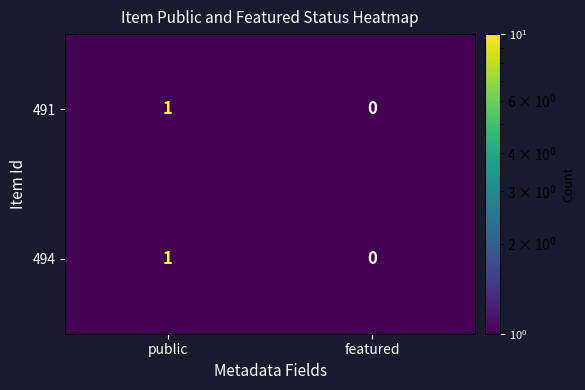

Which label corresponds to the smallest value in the chart?

featured